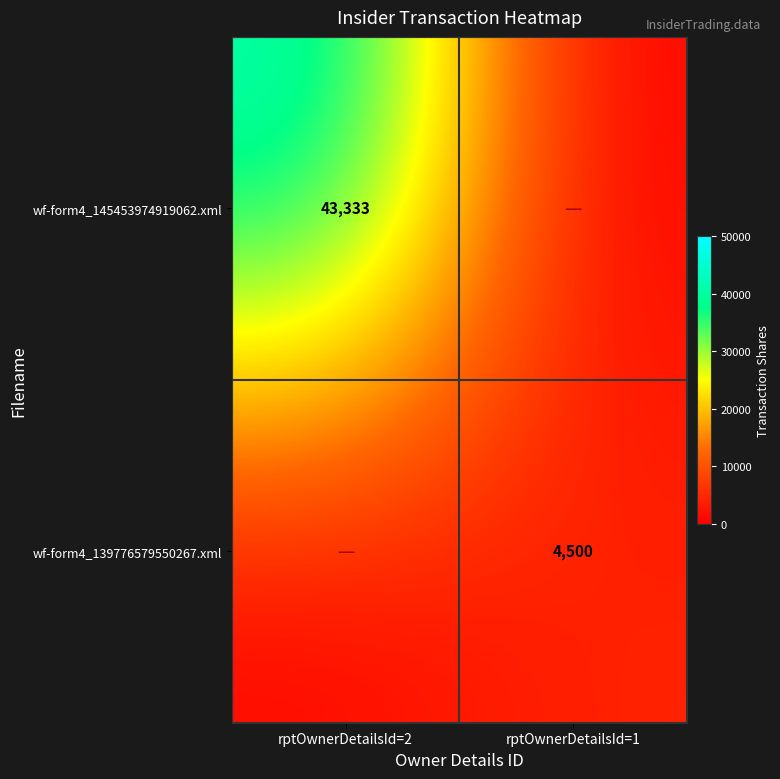

Which has a higher value, rptOwnerDetailsId=2 or rptOwnerDetailsId=1?

rptOwnerDetailsId=2